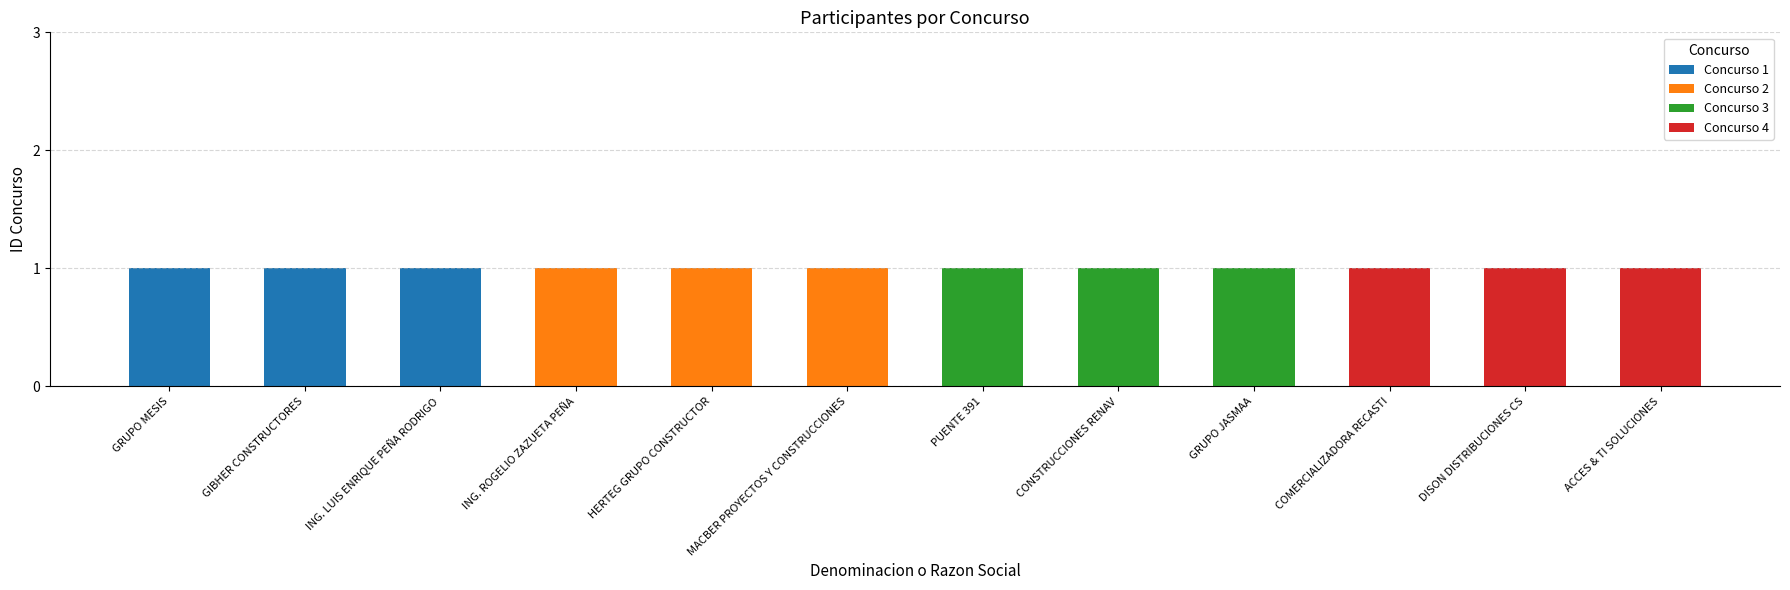

The value of Concurso 1 at HERTEG GRUPO CONSTRUCTOR is 1. True or false?

False